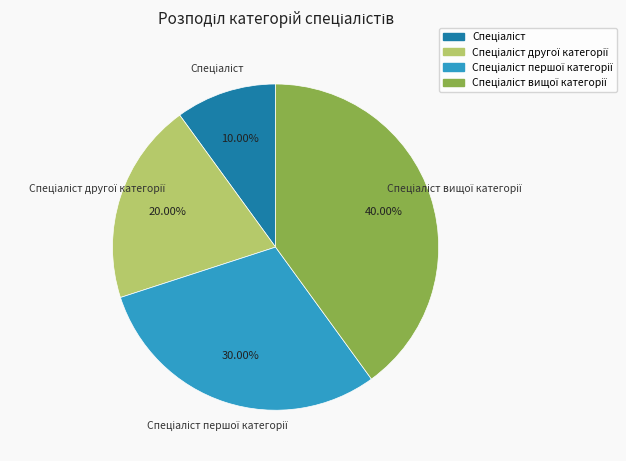

Is there a majority slice in this chart?

No